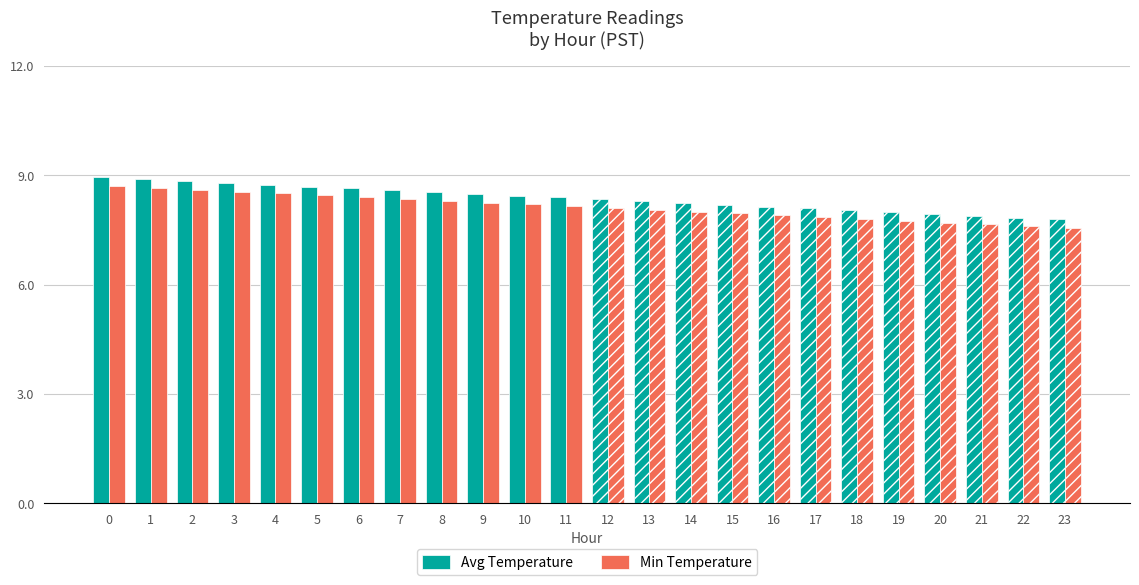

What is the difference between the maximum and second lowest values in the Avg Temperature series?

1.1